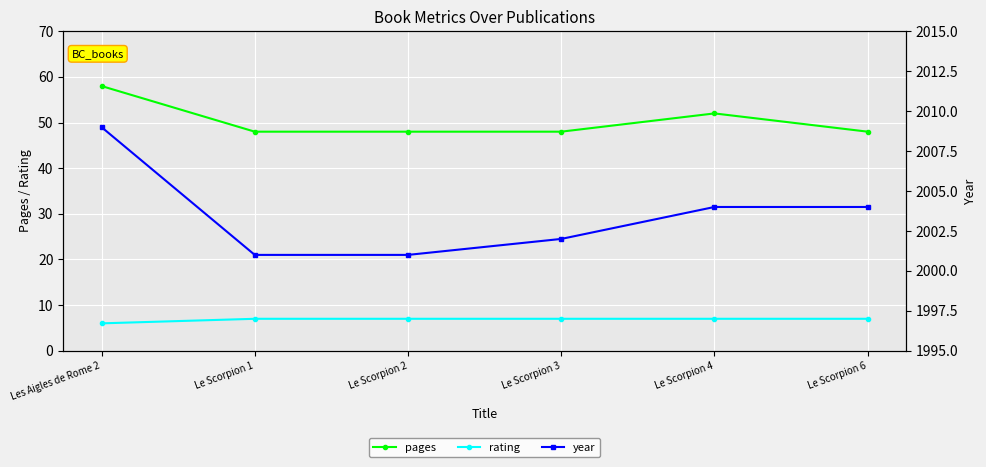

How many values in the pages series exceed 48?

2